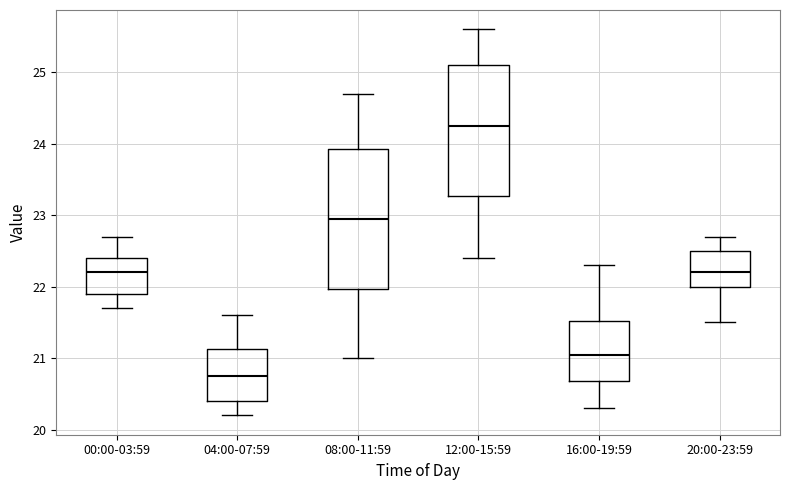

Reading left to right, transcribe this box plot: for each box, give where its median line is, the range the box spans, and where its two whiskers end, as read against the y-axis. The values are not printed on the chart, so give them approximately, as read against the axis.

00:00-03:59: median 22.2, box 21.9 to 22.4, whiskers 21.7 to 22.7
04:00-07:59: median 20.8, box 20.4 to 21.1, whiskers 20.2 to 21.6
08:00-11:59: median 23.0, box 22.0 to 23.9, whiskers 21.0 to 24.7
12:00-15:59: median 24.3, box 23.3 to 25.1, whiskers 22.4 to 25.6
16:00-19:59: median 21.1, box 20.7 to 21.5, whiskers 20.3 to 22.3
20:00-23:59: median 22.2, box 22.0 to 22.5, whiskers 21.5 to 22.7